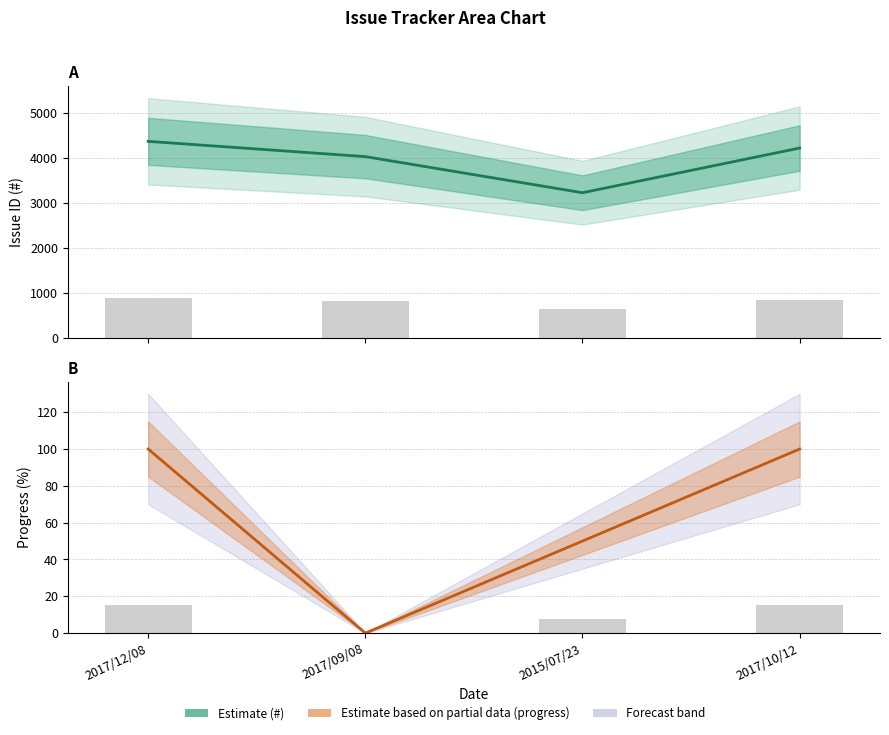

How many bars are there in each group?

2